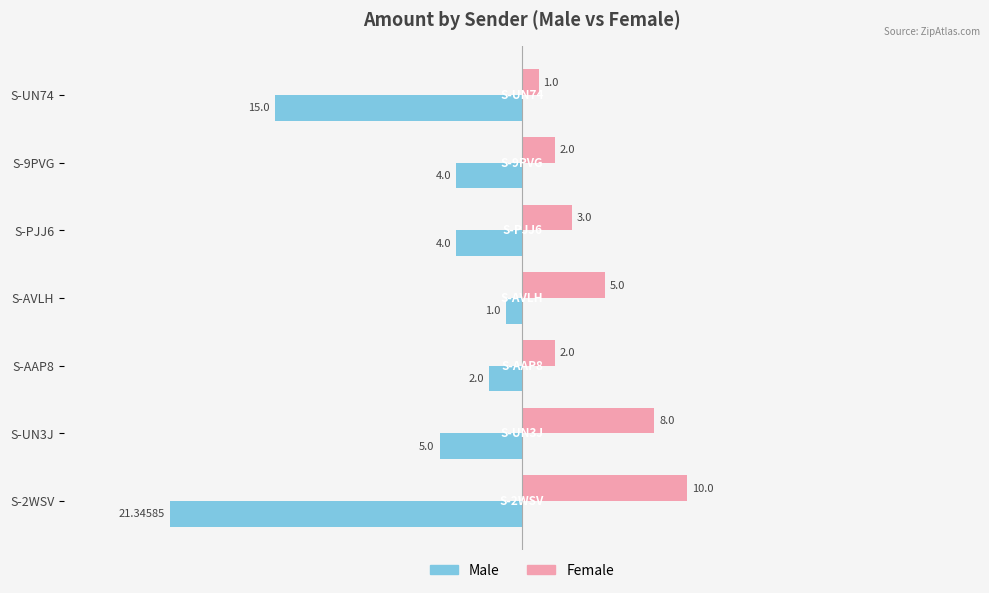

Which category has the highest value in the Male series?

S-AVLH